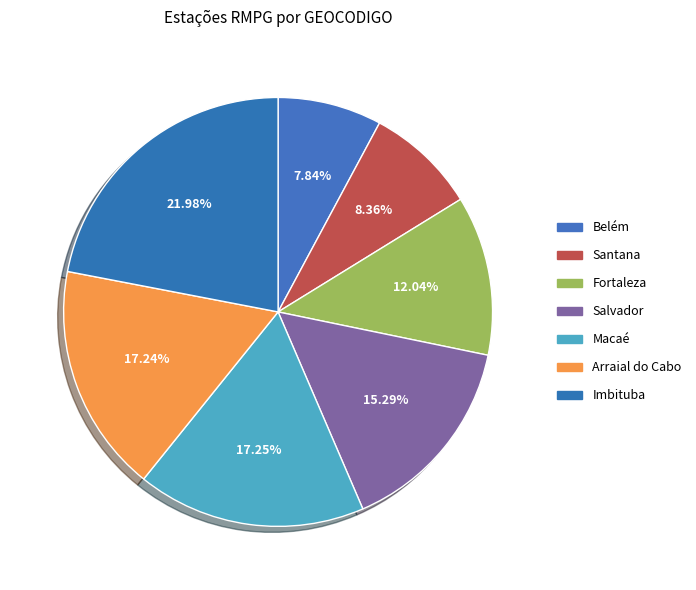

Does Imbituba account for over 50% of the chart?

No